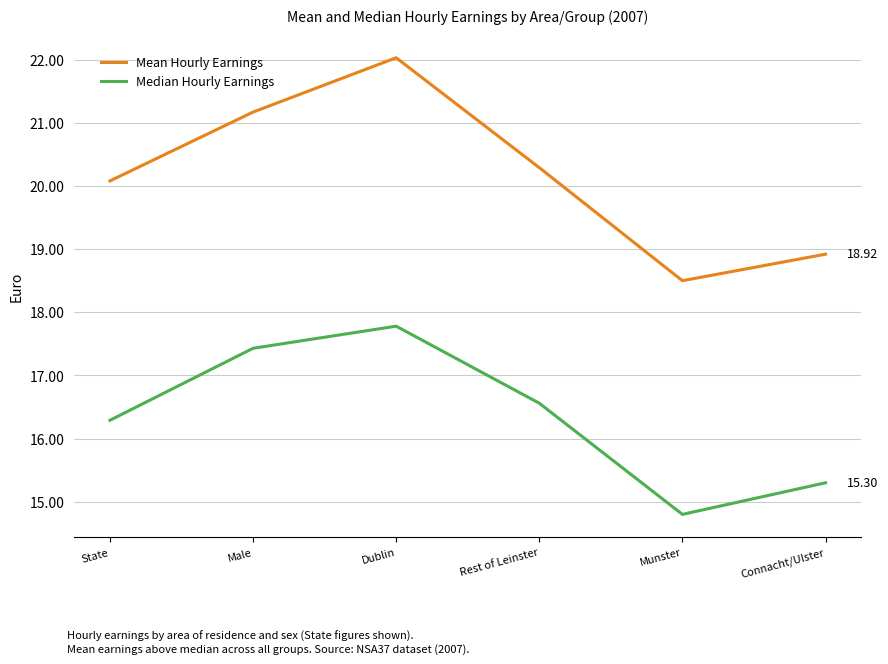

The Median Hourly Earnings series shows 17.4 at Male. True or false?

True